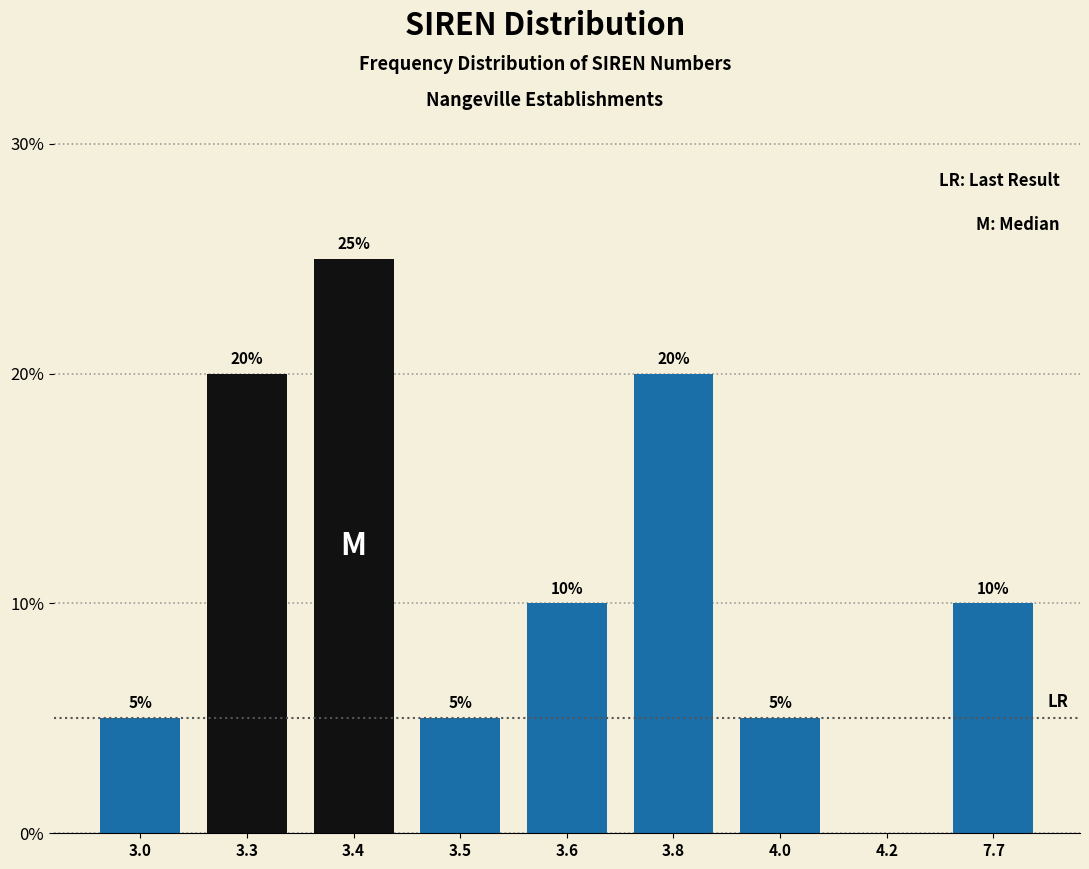

Reading left to right, transcribe all the data shown in this chart.

3.0=5	3.3=20	3.4=25	3.5=5	3.6=10	3.8=20	4.0=5	4.2=0	7.7=10